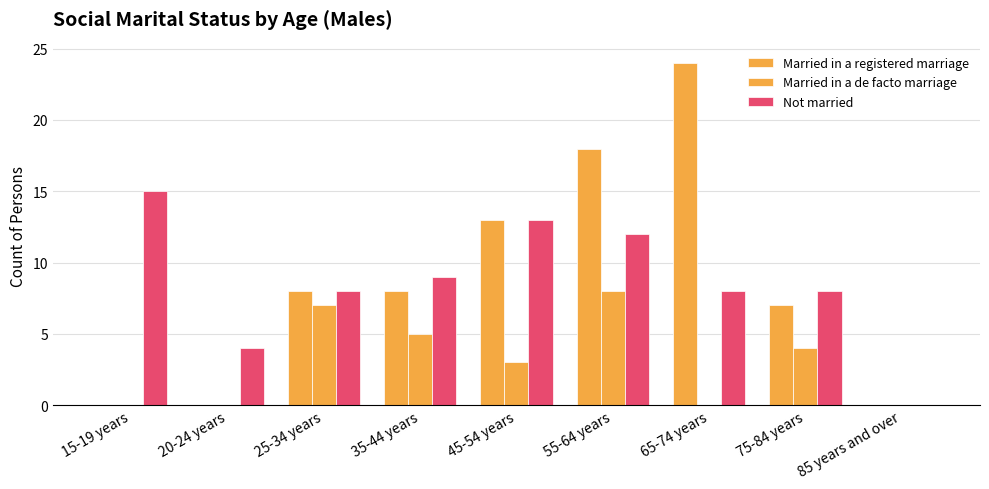

Are the bars grouped side by side (vs. stacked)?

Yes